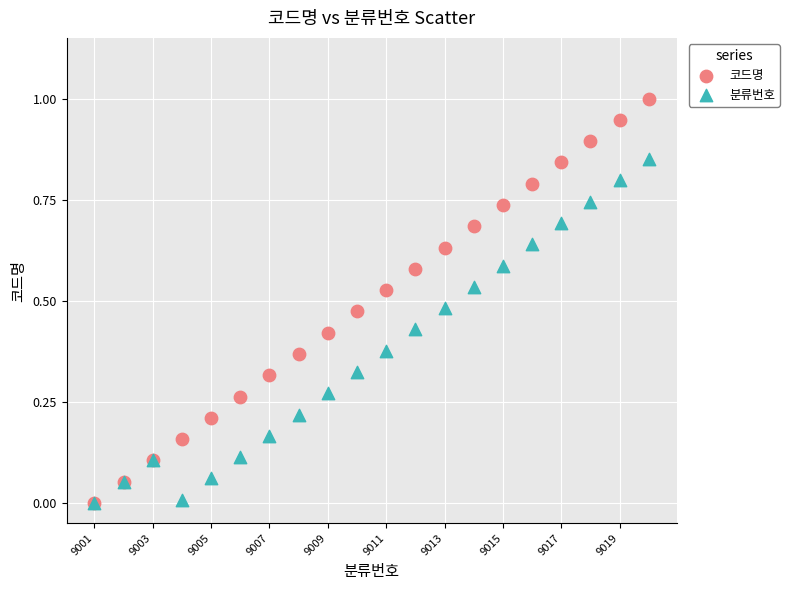

What are all the series names shown in the legend?

코드명, 분류번호